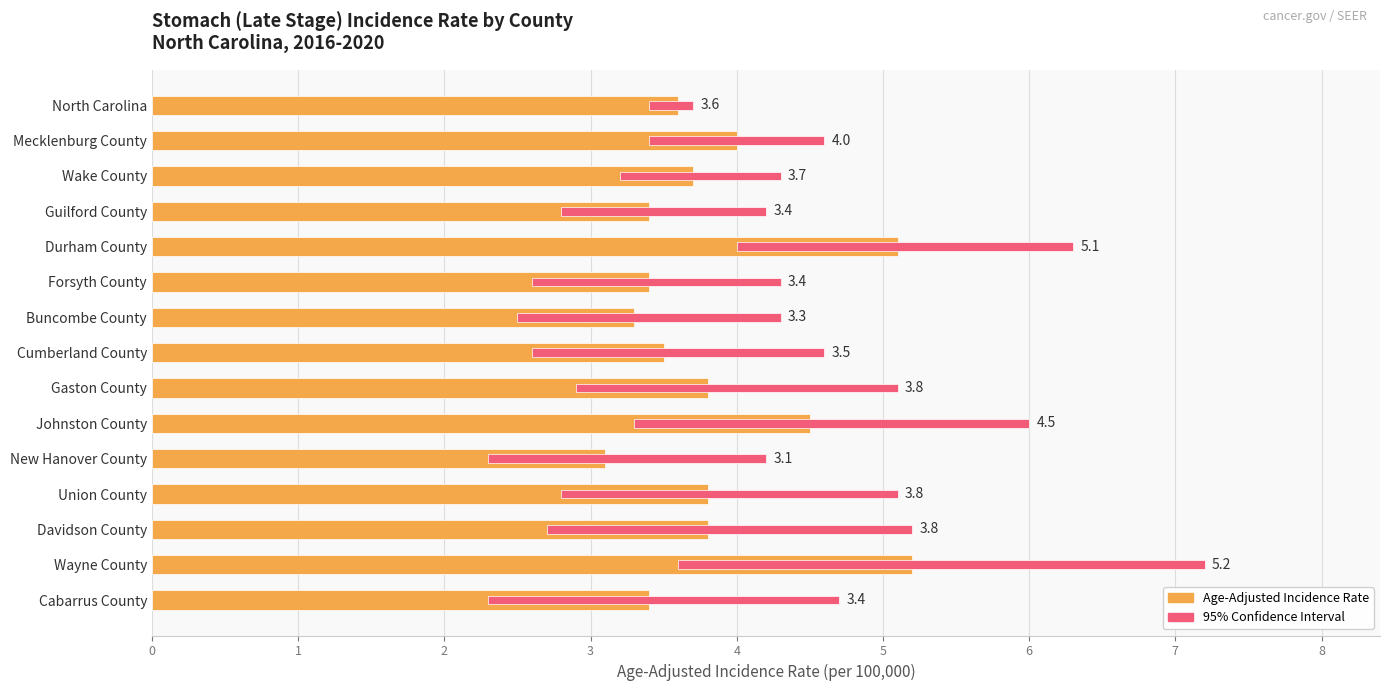

What is the smallest value displayed?

3.1